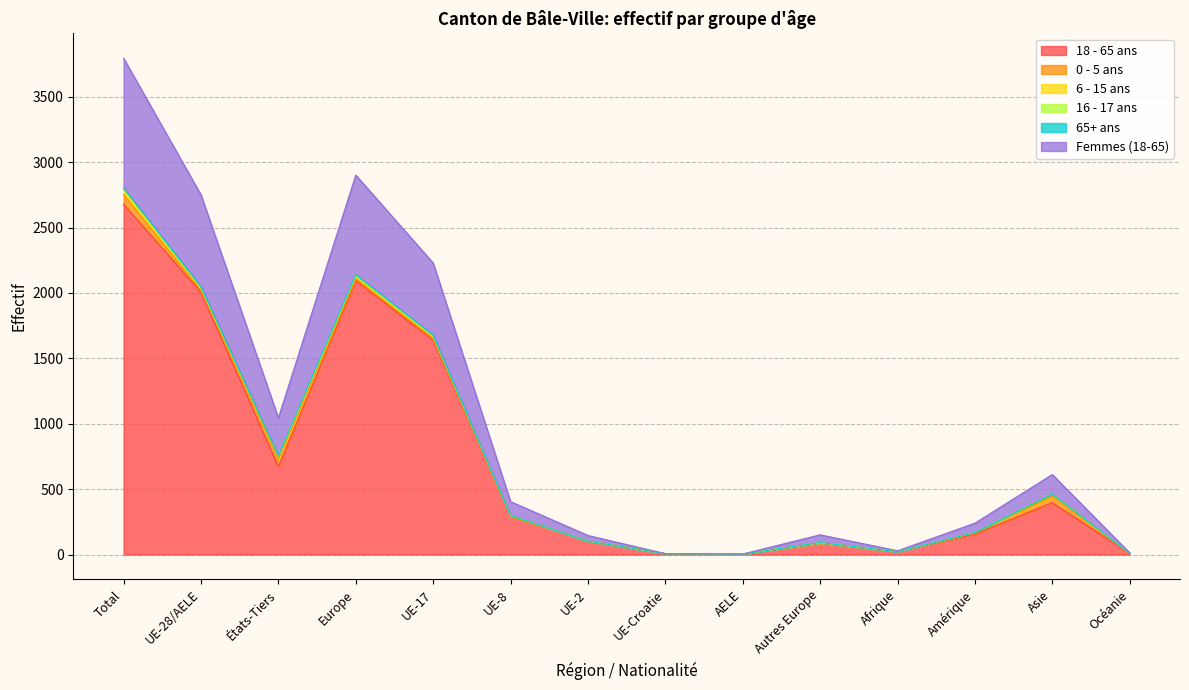

At which label does 18 - 65 ans reach its peak?

Total